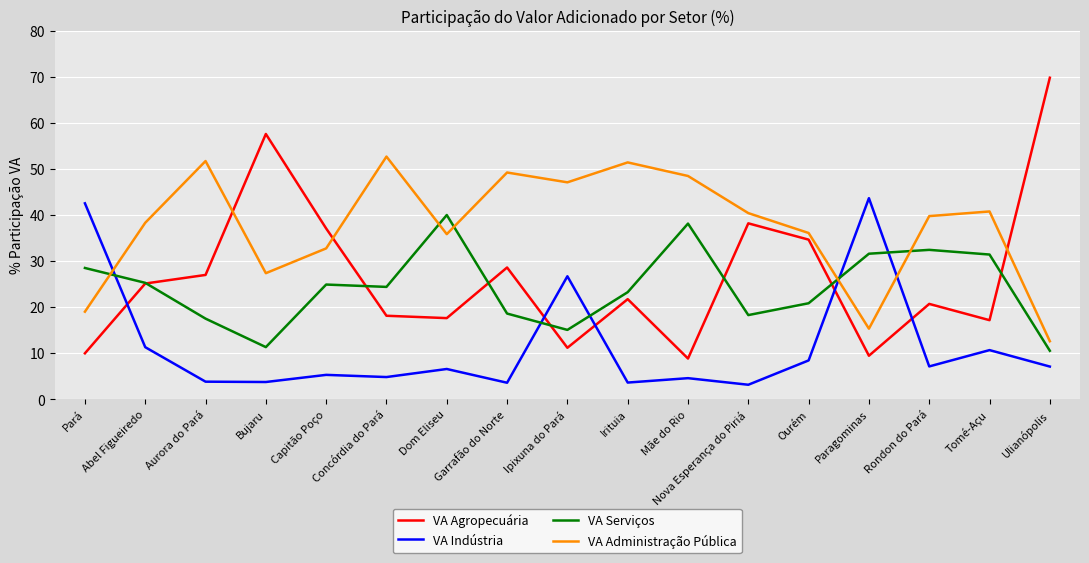

True or false: VA Agropecuária has a value of 45.8 at Garrafão do Norte.

False